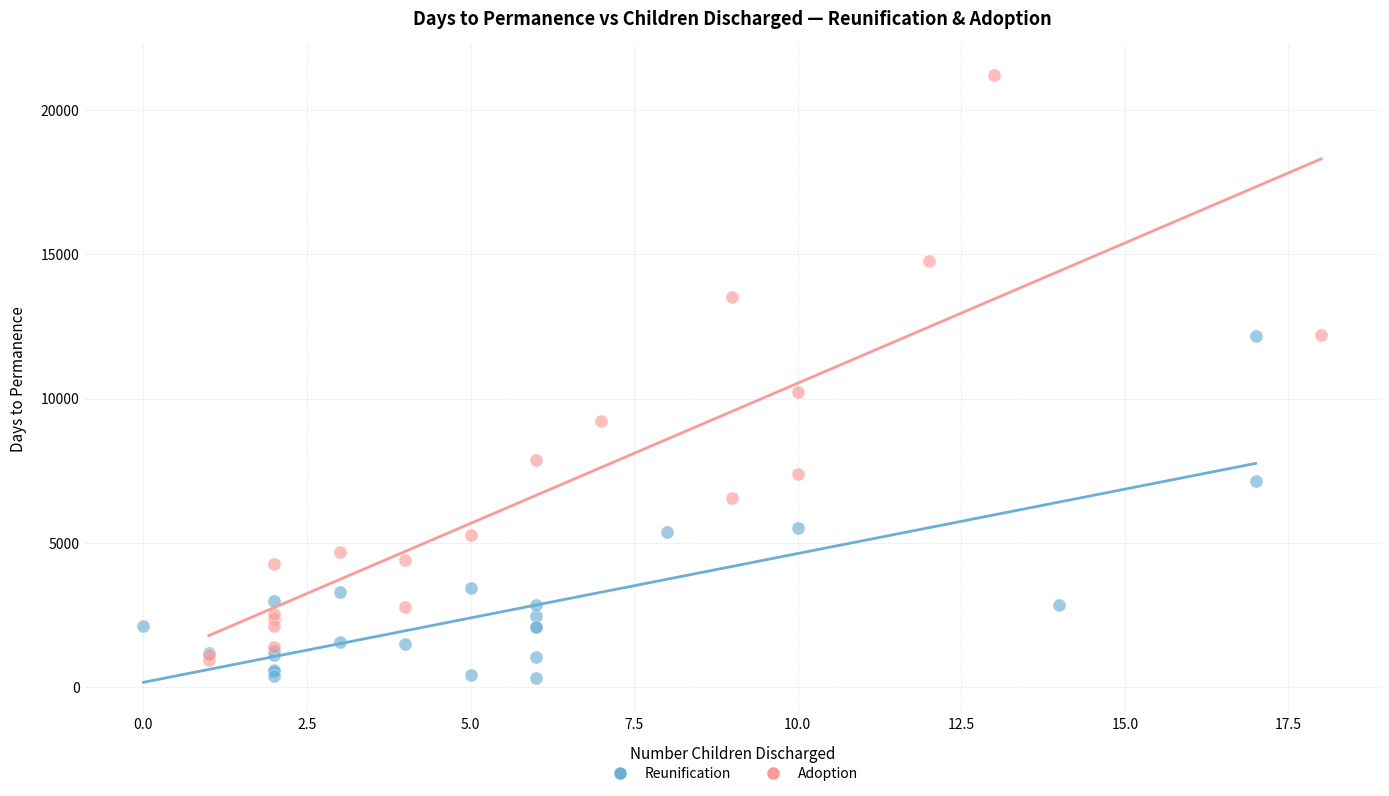

Which series contains the highest Y value?

Adoption